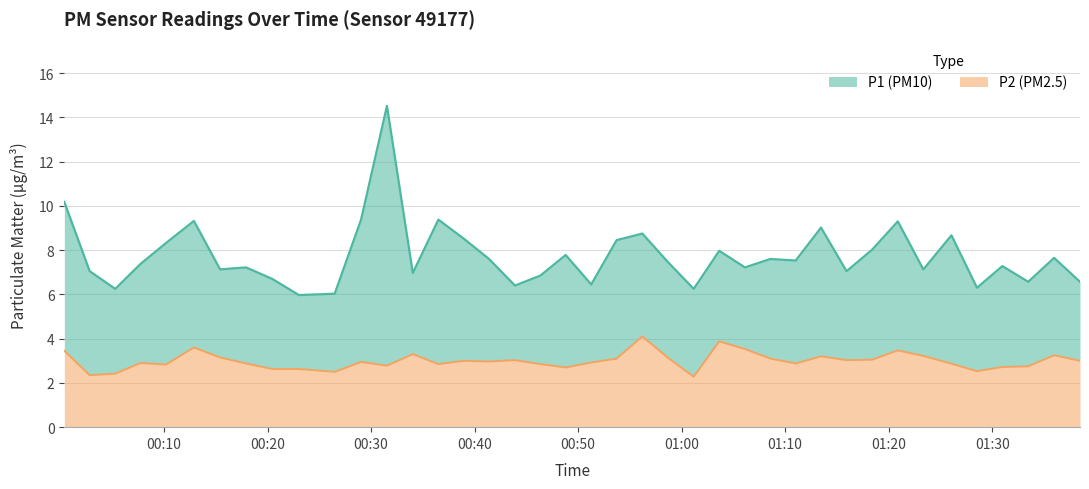

What is the label of the 26th point from the right?

2022-07-15T00:36:30